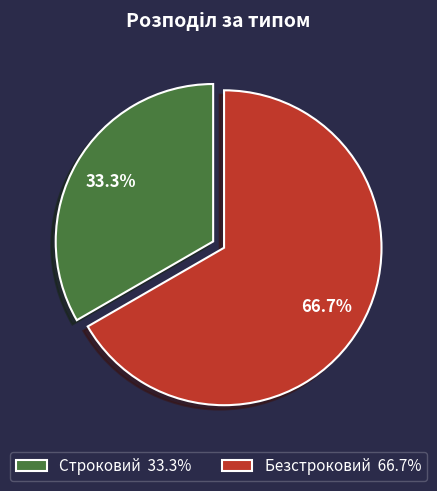

Which category accounts for the majority?

Безстроковий